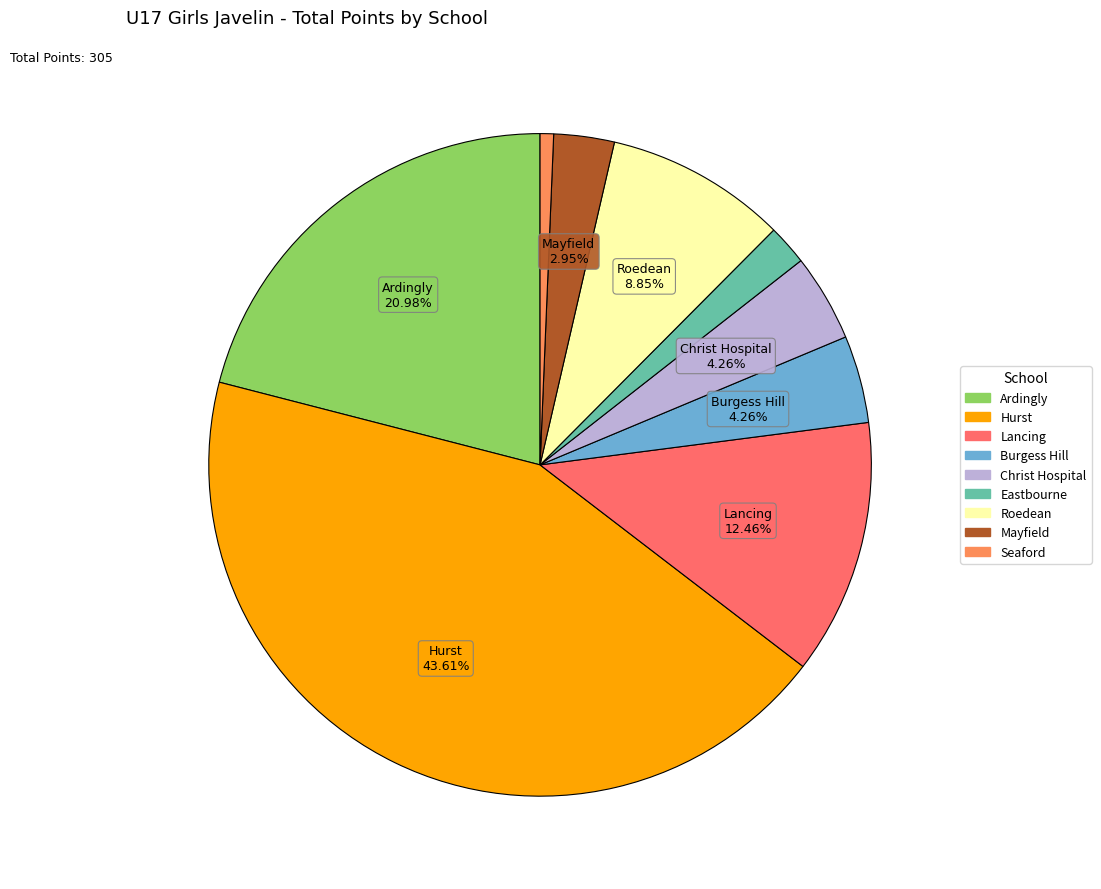

How many slices are in this pie chart?

9